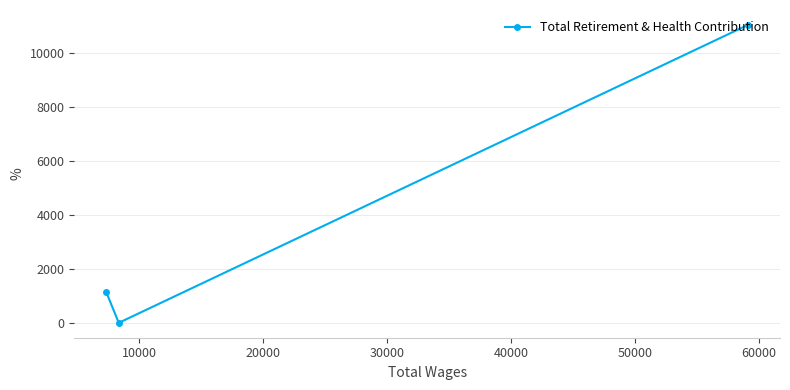

The value at 10000 is 6780. True or false?

False